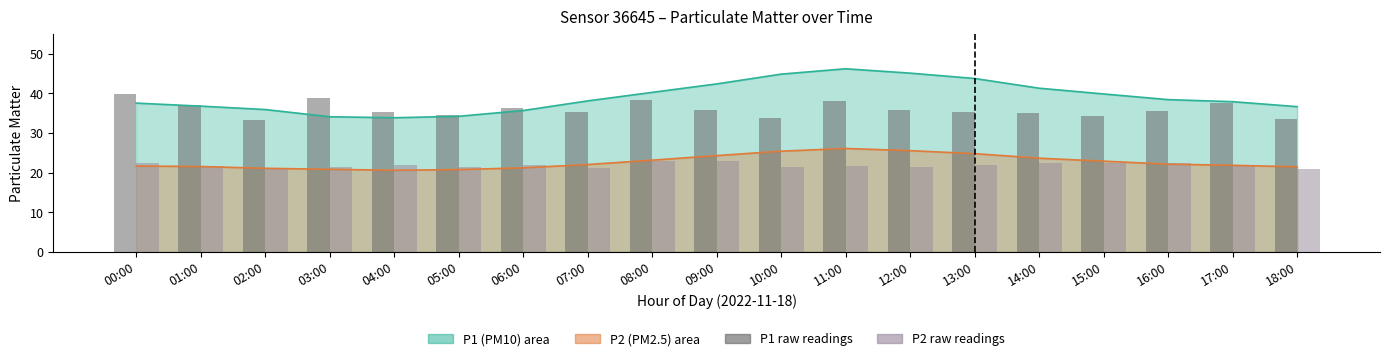

Which has a higher value, 11:00 or 12:00?

11:00